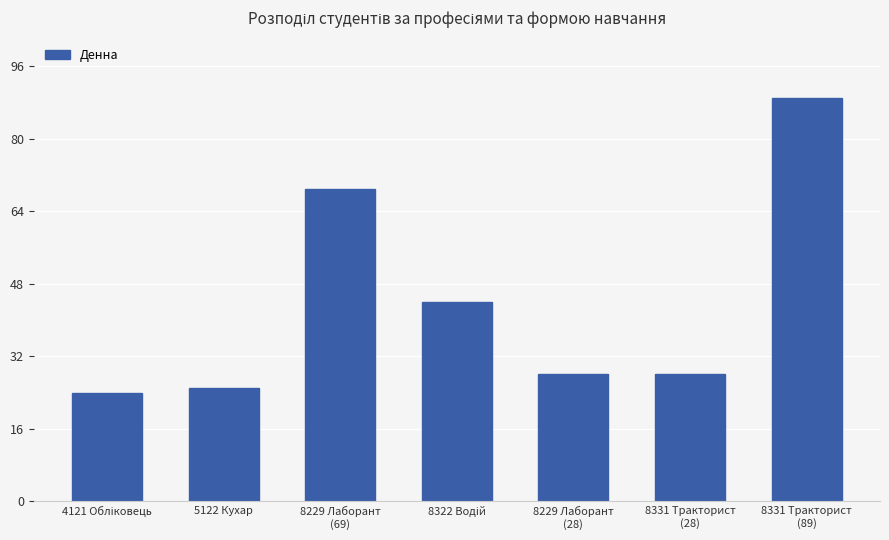

What is the ratio of the value at 8331 Тракторист
(28) to the value at 8229 Лаборант
(28)?

1.0